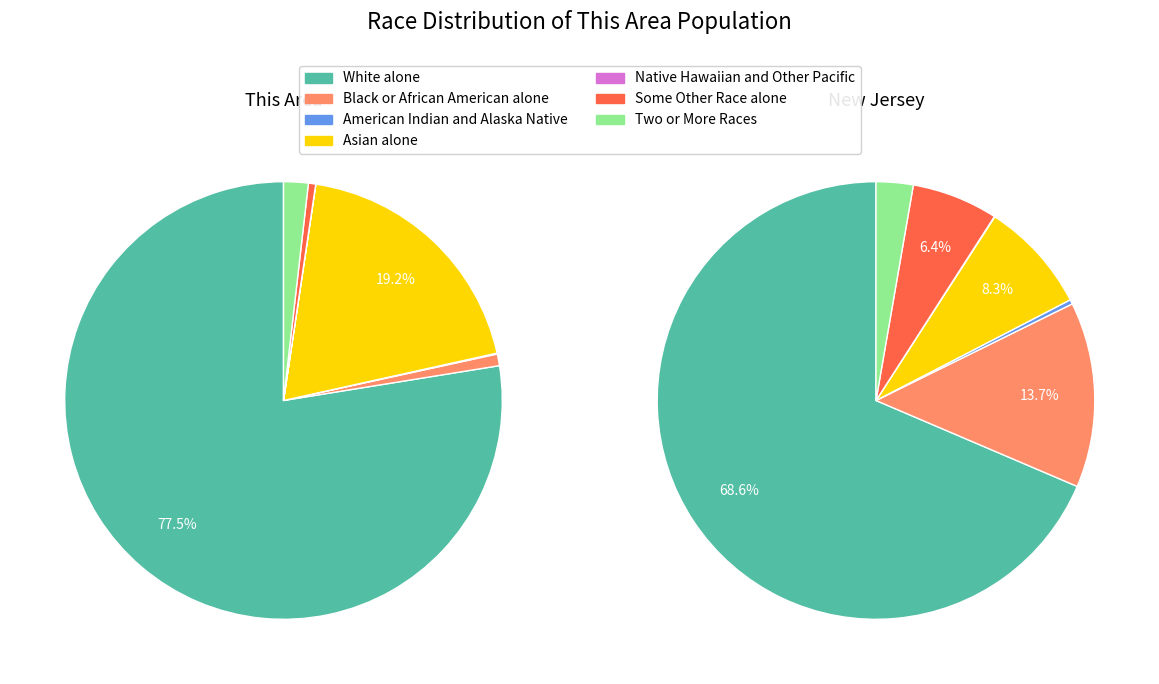

How many slices are in this pie chart?

7